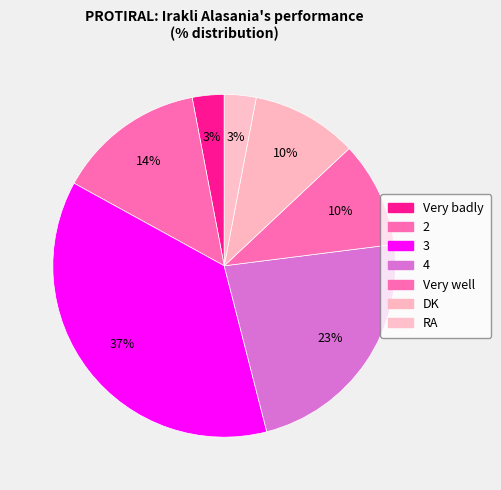

How many segments does this pie chart have?

7